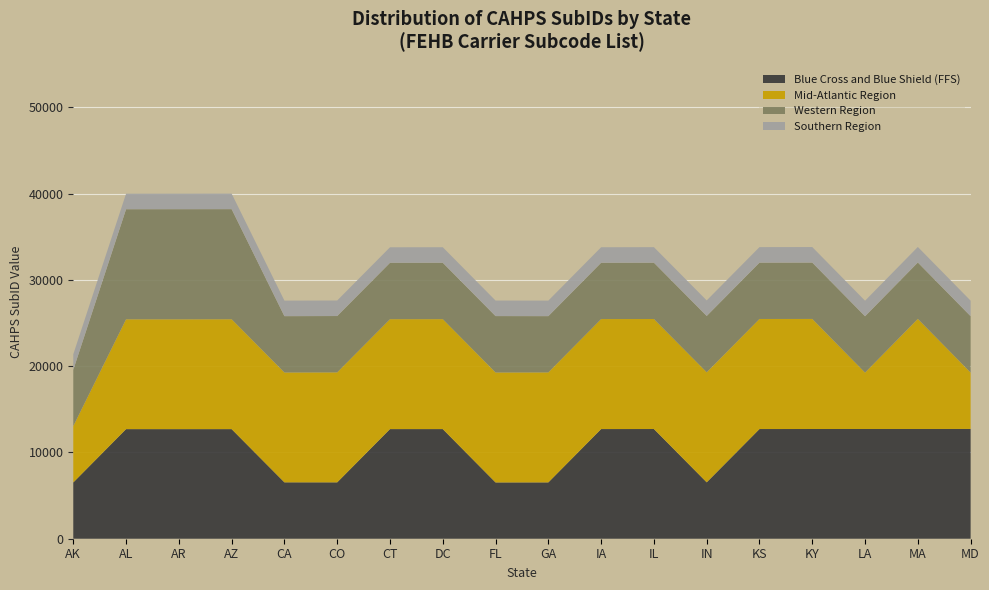

Reading left to right, what are all the values shown in this chart?

Blue Cross and Blue Shield (FFS): 6523	12705	12703	12706	6537	6535	12708	12710	6525	6531	12712	12717	6539	12715	12719	12721	12723	12727
Mid-Atlantic Region: 6527	12729	12731	12735	12733	12747	12741	12743	12745	12749	12751	12753	12755	12757	12759	6533	12761	6529
Western Region: 6529	12763	12767	12765	6531	6533	6535	6537	6539	6523	6525	6527	6529	6531	6533	6535	6537	6539
Southern Region: 1801	1801	1801	1801	1801	1801	1801	1801	1801	1801	1801	1801	1801	1801	1801	1801	1801	1801